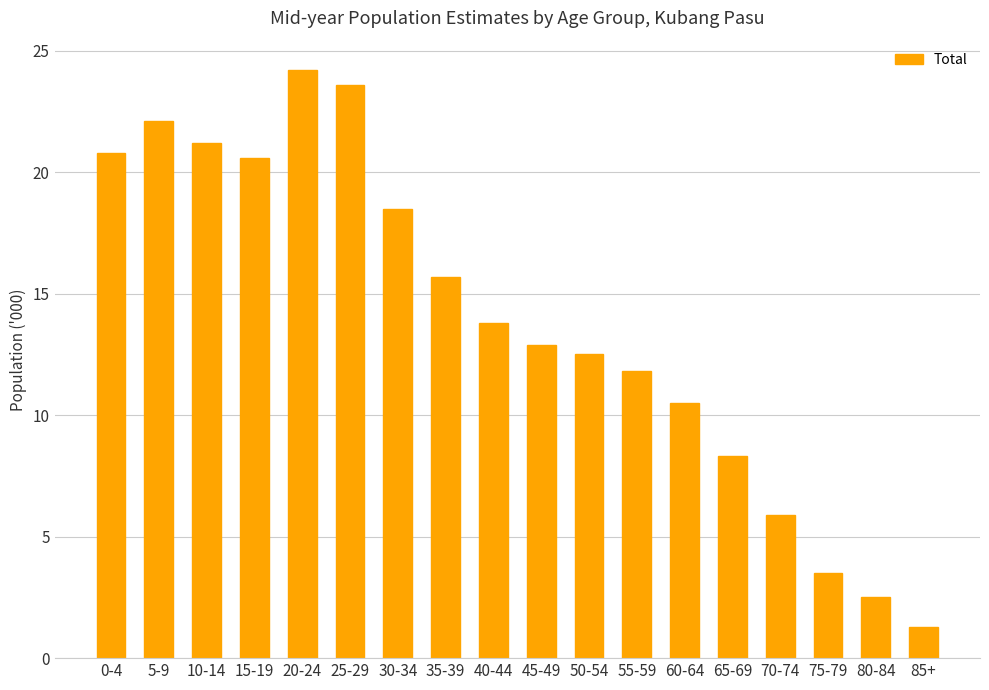

Does the chart contain stacked bars?

No